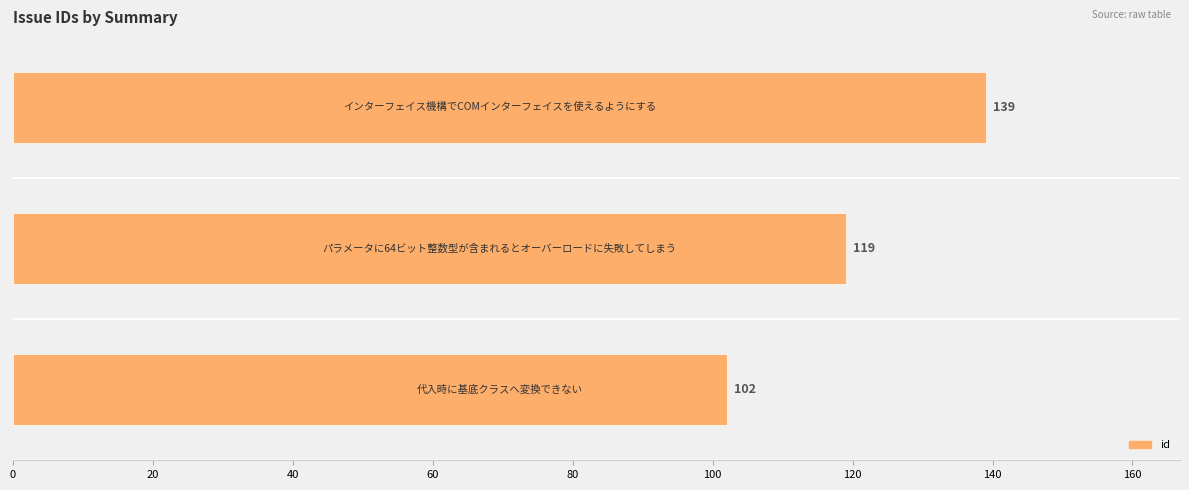

Reading bottom to top, list all the values displayed in this chart.

102	119	139